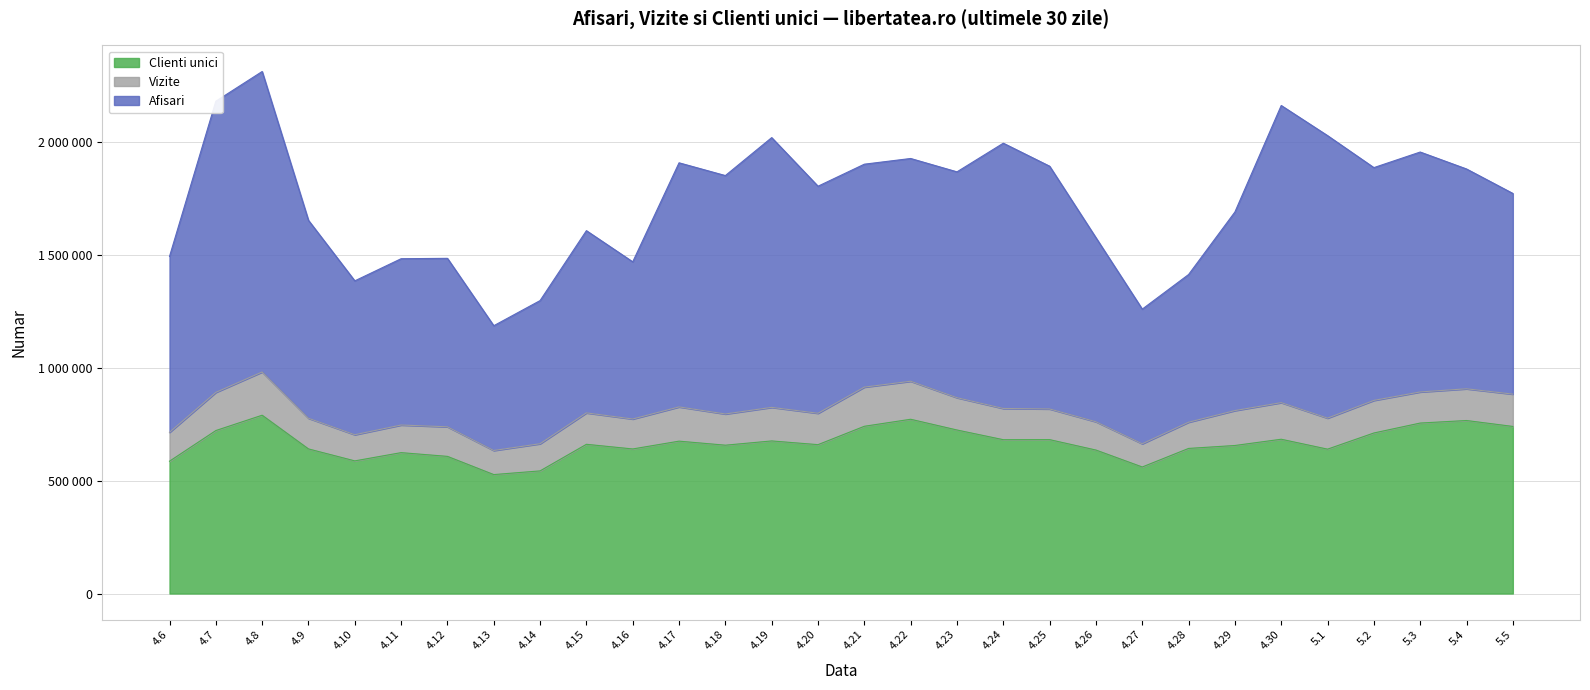

Is it true that Afisari equals 579241 at 4.13?

False